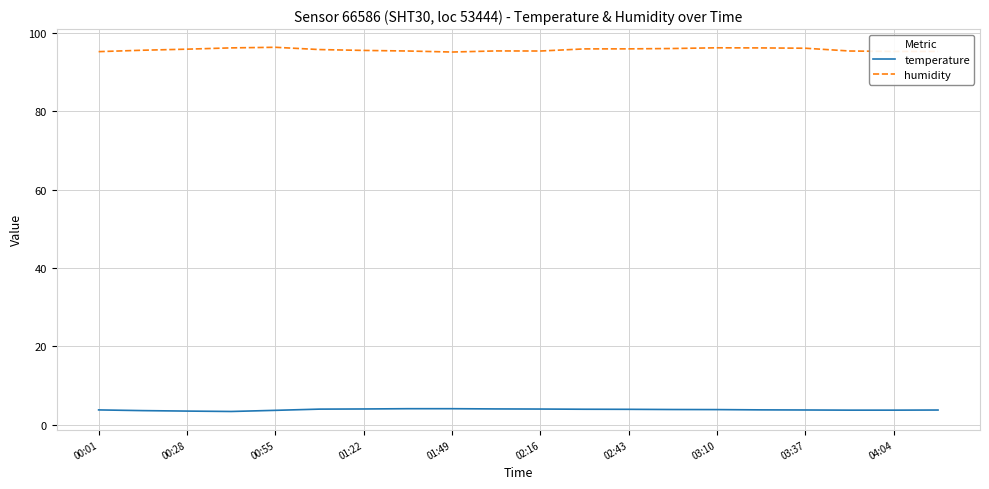

True or false: temperature and humidity cross at least once.

False